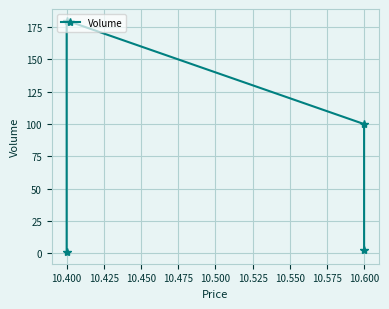

How many data points are less than 100?

2